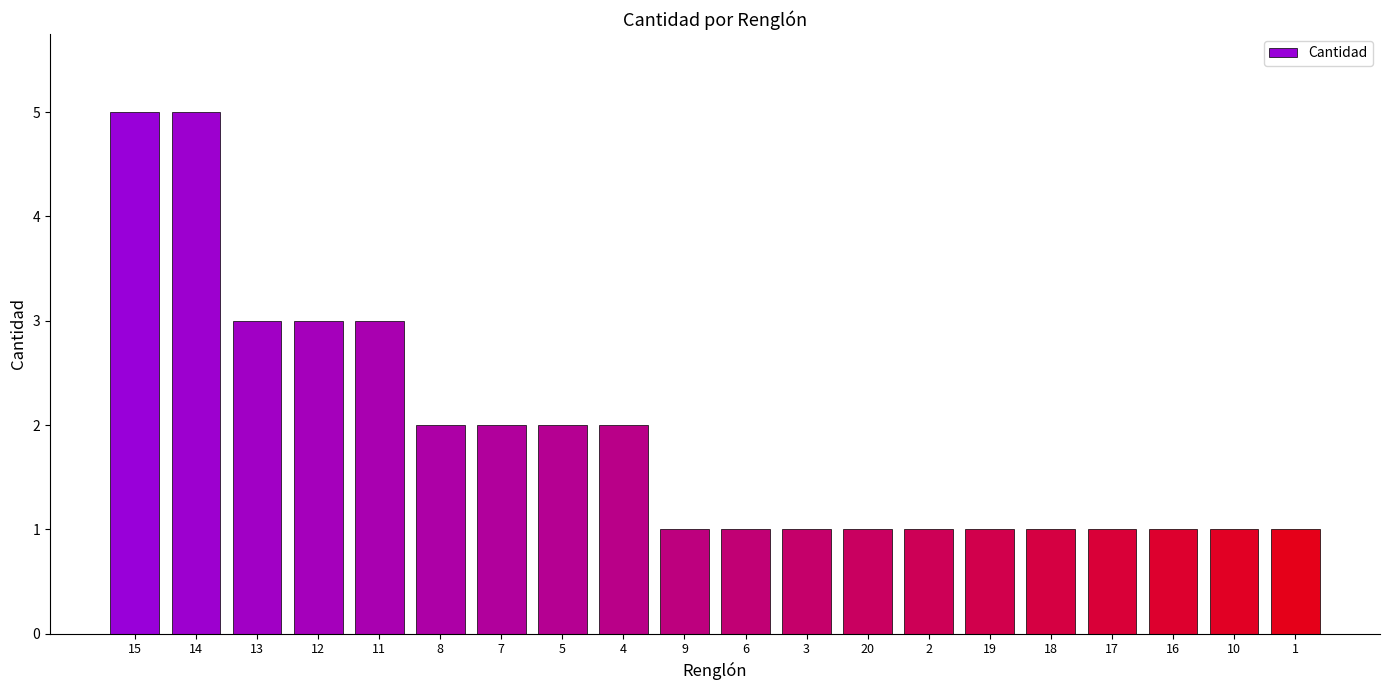

What is the average value?

2